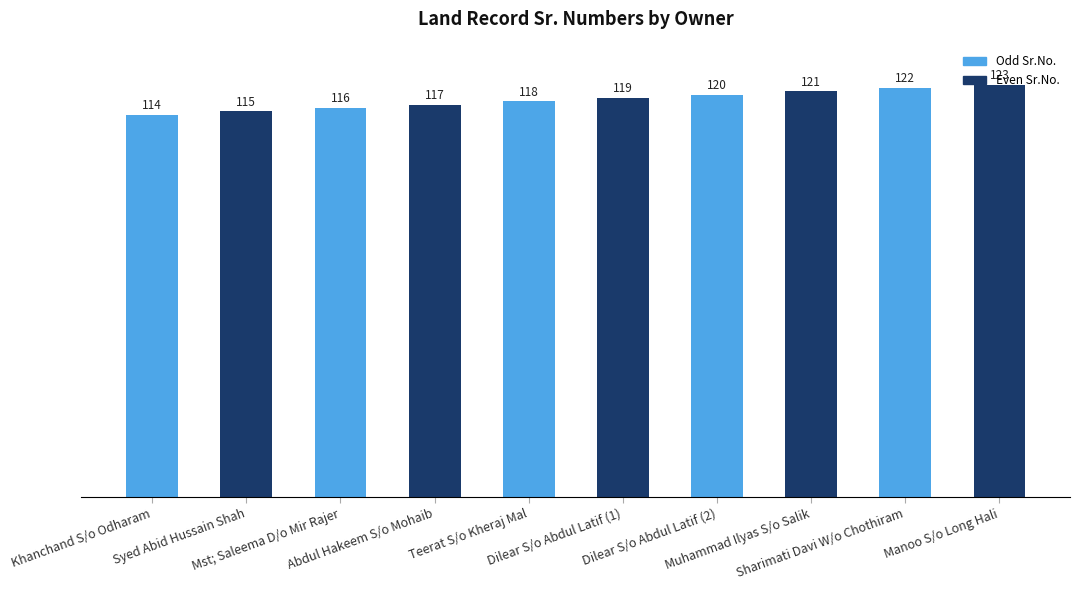

Is it true that the value at Abdul Hakeem S/o Mohaib is 117?

True